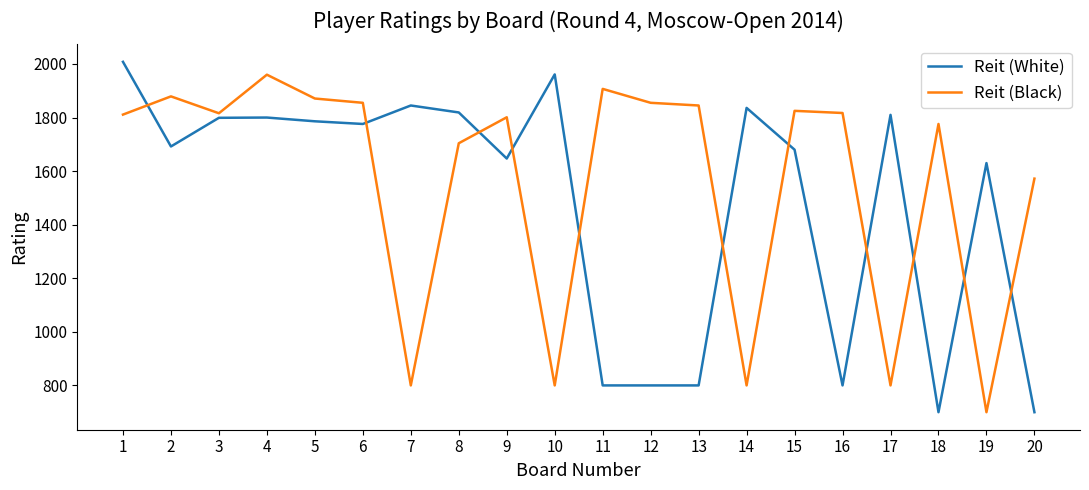

How many values in the Reit (Black) series are below 1816?

10